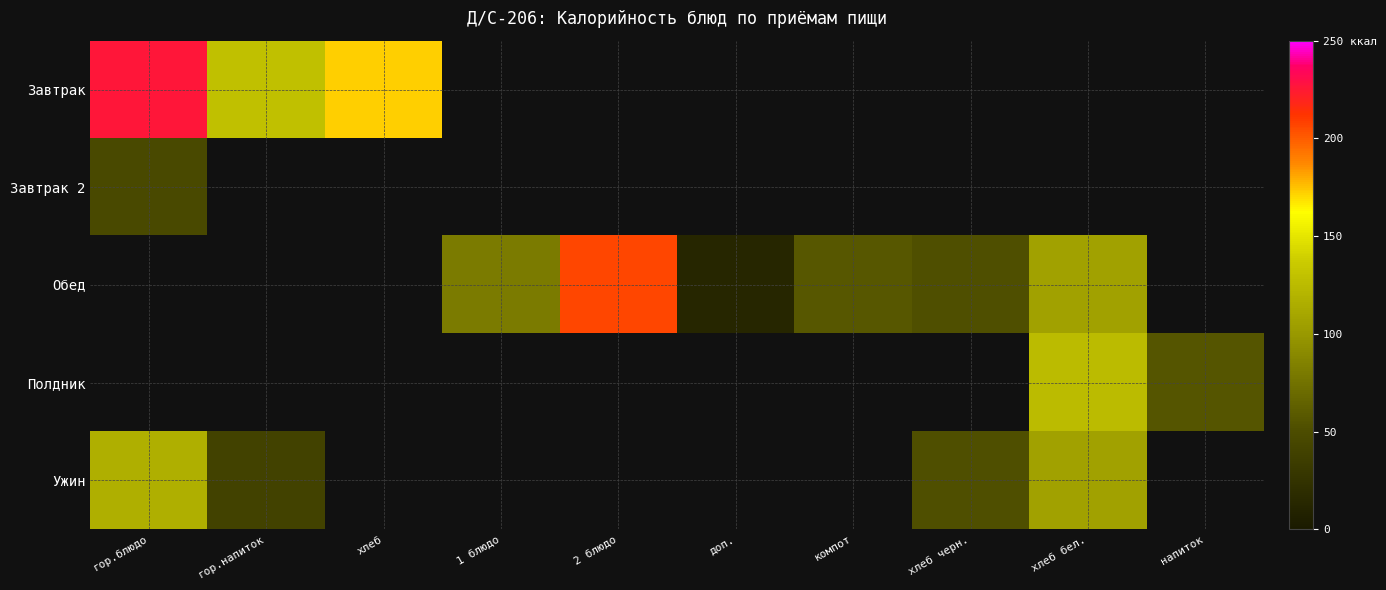

What is the difference between the maximum and minimum values in the Завтрак series?

96.6